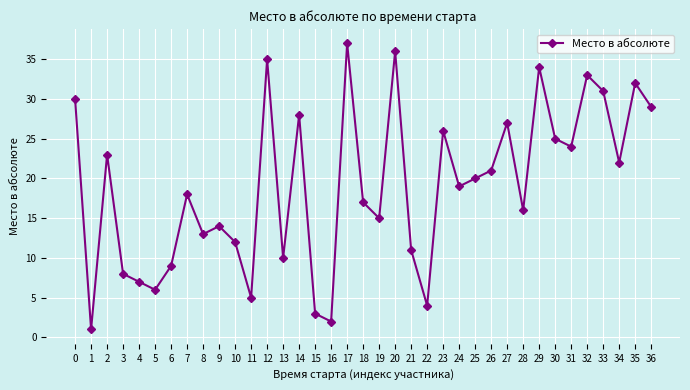

Rank the categories by value from lowest to highest.

1, 16, 15, 22, 11, 5, 4, 3, 6, 13, 21, 10, 8, 9, 19, 28, 18, 7, 24, 25, 26, 34, 2, 31, 30, 23, 27, 14, 36, 0, 33, 35, 32, 29, 12, 20, 17